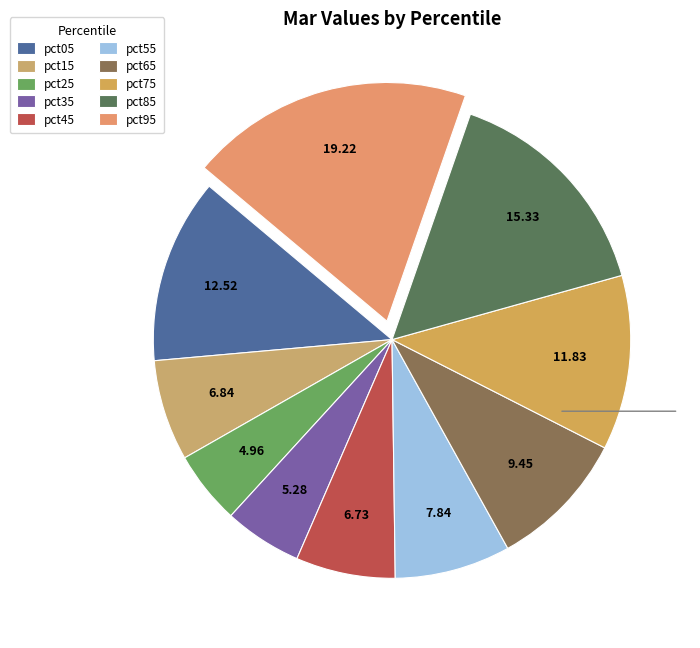

Rank the categories by value from lowest to highest.

pct25, pct35, pct45, pct15, pct55, pct65, pct75, pct05, pct85, pct95